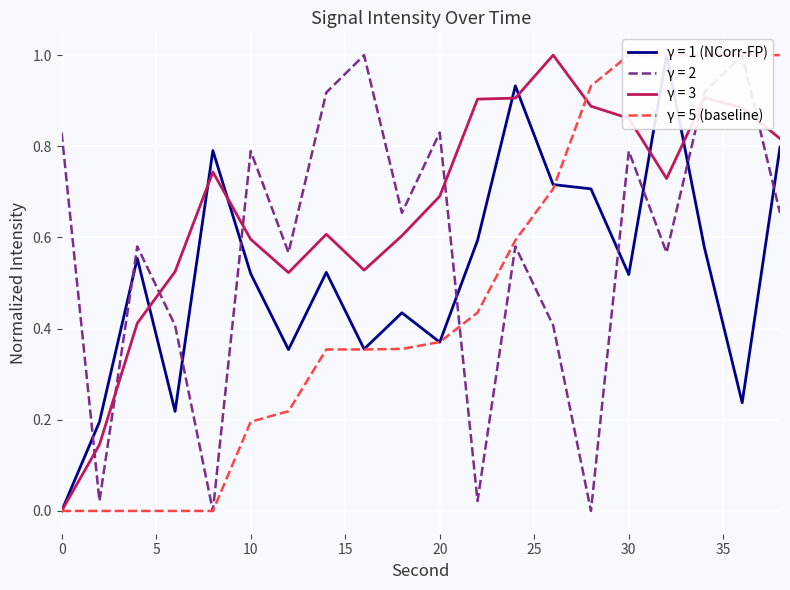

Reading left to right, list all the values displayed in this chart.

minute=0 (sec 0-58): 0=0.0	2=0.2	4=0.6	6=0.2	8=0.8	10=0.5	12=0.4	14=0.5	16=0.4	18=0.4	20=0.4	22=0.6	24=0.9	26=0.7	28=0.7	30=0.5	32=1.0	34=0.6	36=0.2	38=0.8
minute=1 (sec 0-38): 0=0.8	2=0.0	4=0.6	6=0.4	8=0.0	10=0.8	12=0.6	14=0.9	16=1.0	18=0.7	20=0.8	22=0.0	24=0.6	26=0.4	28=0.0	30=0.8	32=0.6	34=0.9	36=1.0	38=0.7
rolling mean (window=5): 0=0.0	2=0.1	4=0.4	6=0.5	8=0.7	10=0.6	12=0.5	14=0.6	16=0.5	18=0.6	20=0.7	22=0.9	24=0.9	26=1.0	28=0.9	30=0.9	32=0.7	34=0.9	36=0.9	38=0.8
rolling min (window=5): 0=0.0	2=0.0	4=0.0	6=0.0	8=0.0	10=0.2	12=0.2	14=0.4	16=0.4	18=0.4	20=0.4	22=0.4	24=0.6	26=0.7	28=0.9	30=1.0	32=1.0	34=1.0	36=1.0	38=1.0